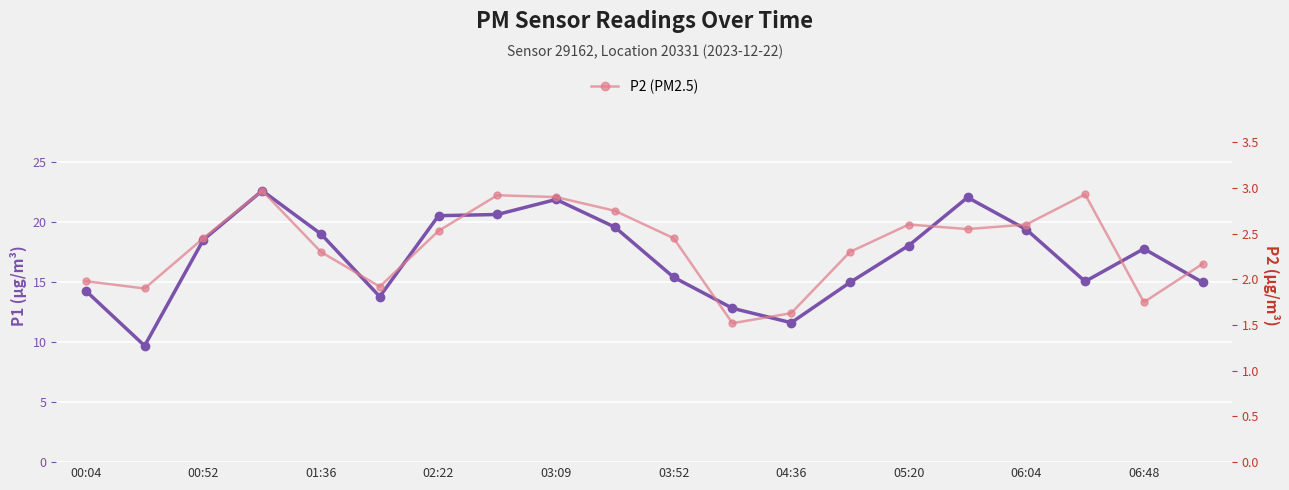

What is the total value across all series at 06:04?

22.0